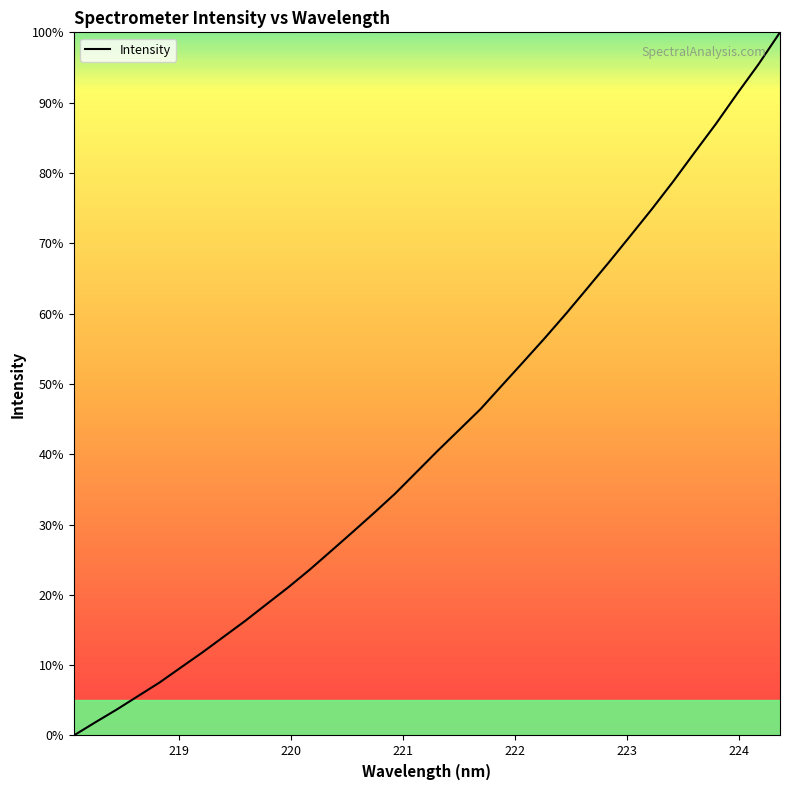

What is the difference between the maximum and minimum values?

100.0